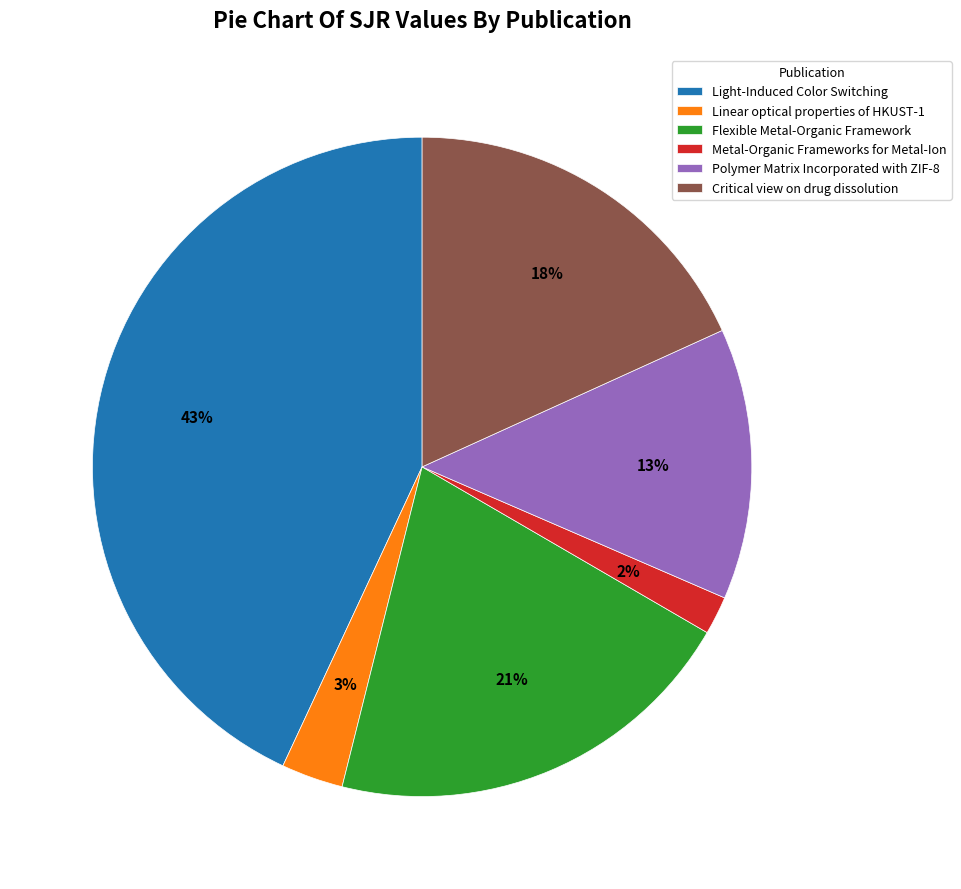

To the nearest percent, what portion does Polymer Matrix Incorporated with ZIF-8 represent?

13%